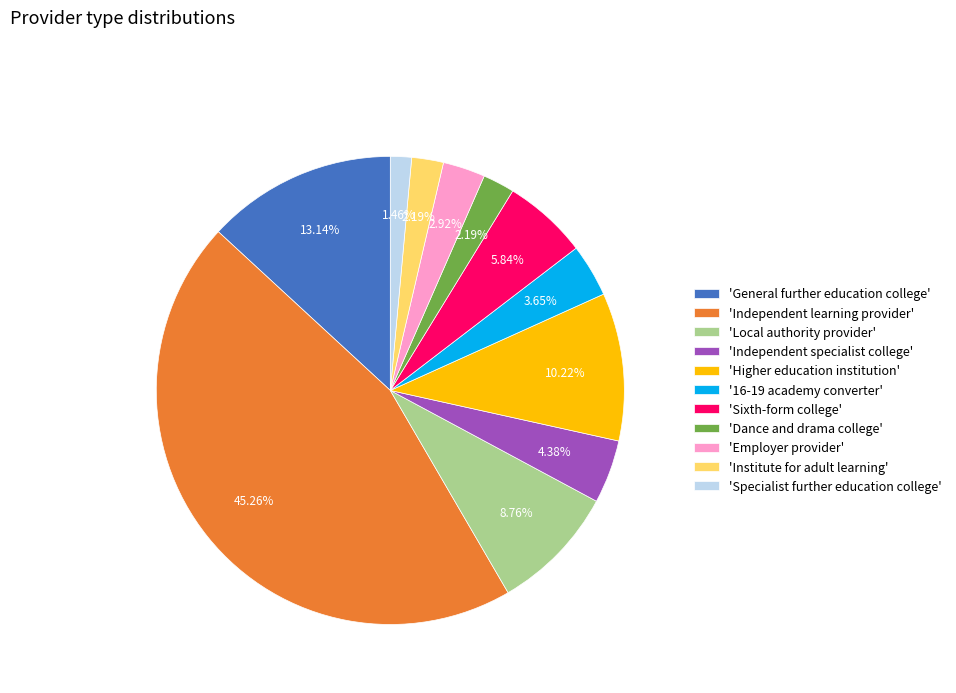

Does '16-19 academy converter' account for over 50% of the chart?

No